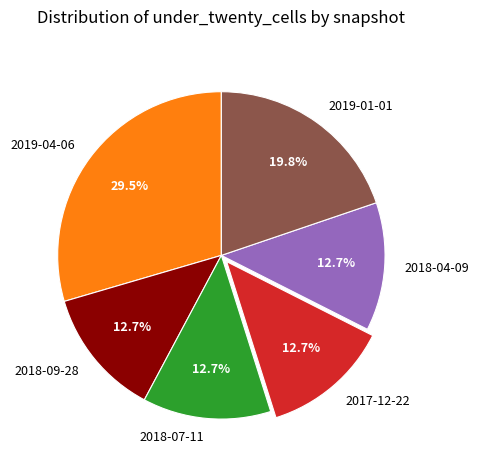

What is the total percentage of 2019-04-06 and 2018-07-11?

42.2%